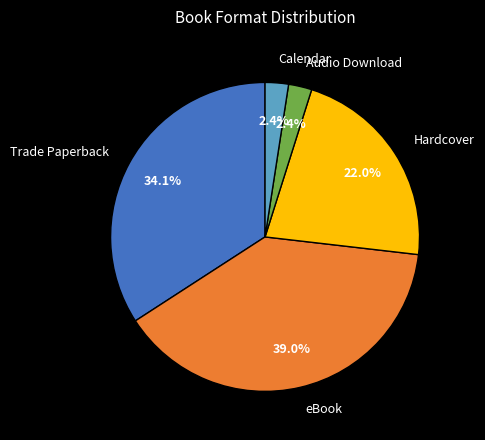

Do Audio Download and eBook together represent more than half of the pie?

No